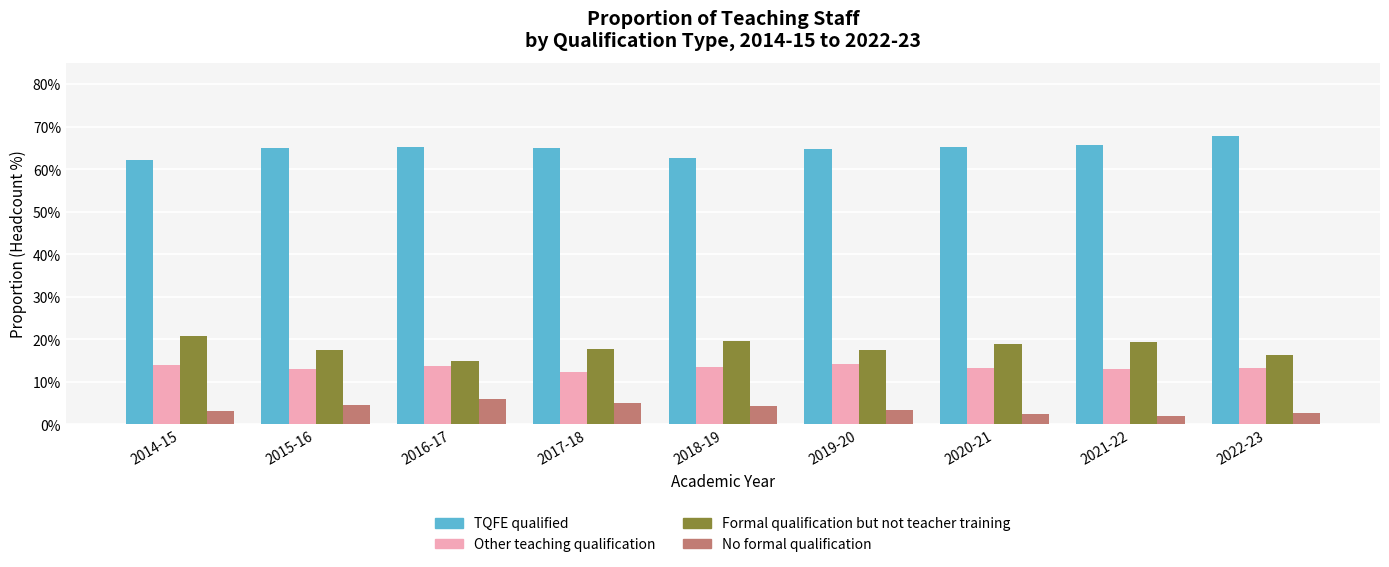

What are all the series names shown in the legend?

TQFE qualified, Other teaching qualification, Formal qualification but not teacher training, No formal qualification